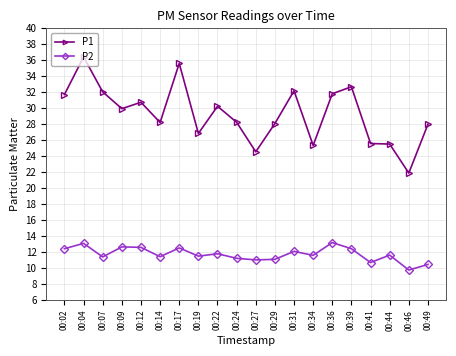

True or false: P1 has more than 2 points higher than both neighbors.

True